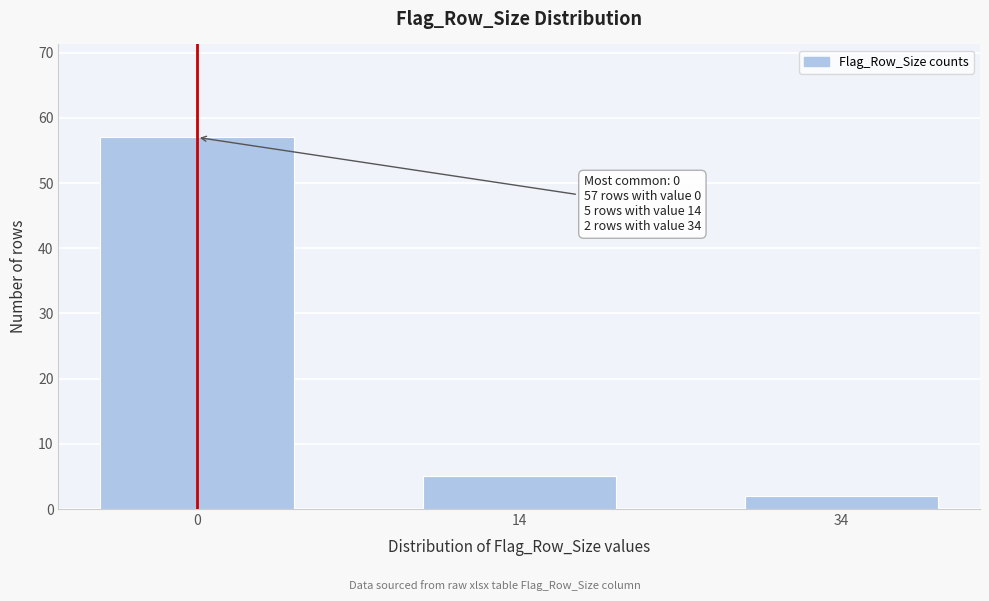

Reading right to left, what are all the values shown in this chart?

34=2	14=5	0=57